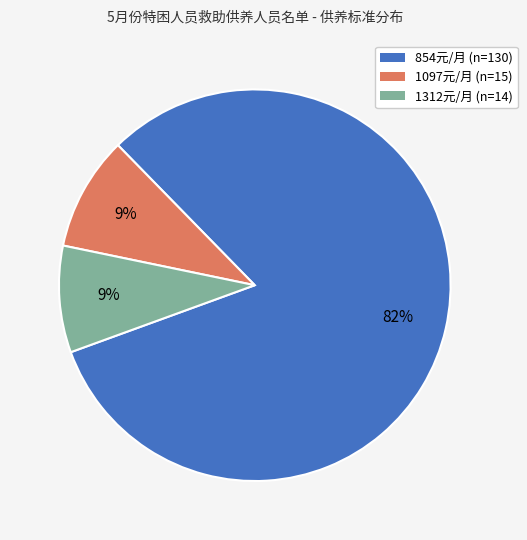

To the nearest percent, what is the difference between the largest and smallest slice percentages?

73%